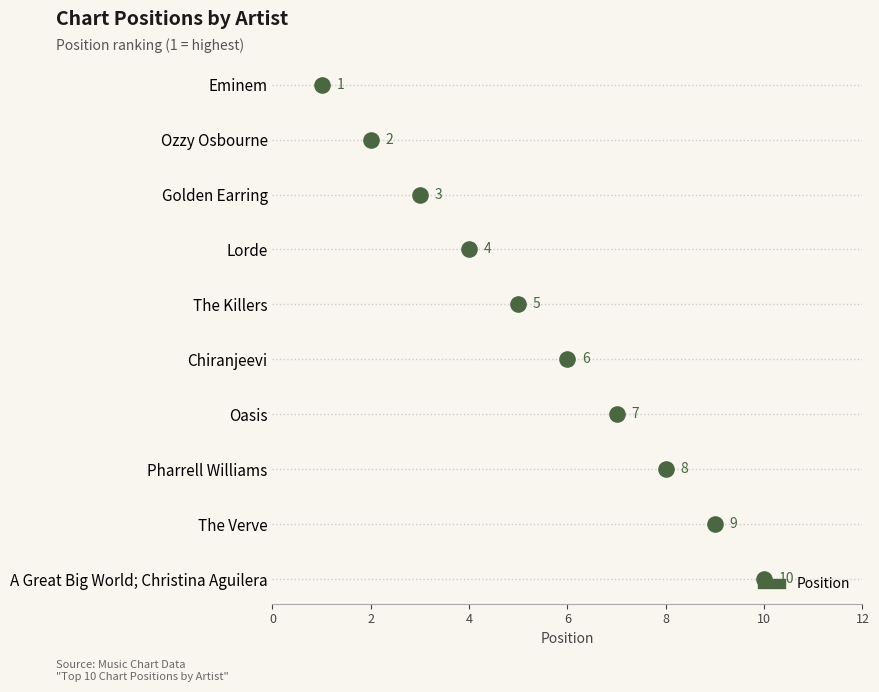

What is the ratio of the value at The Killers to the value at A Great Big World; Christina Aguilera?

0.5